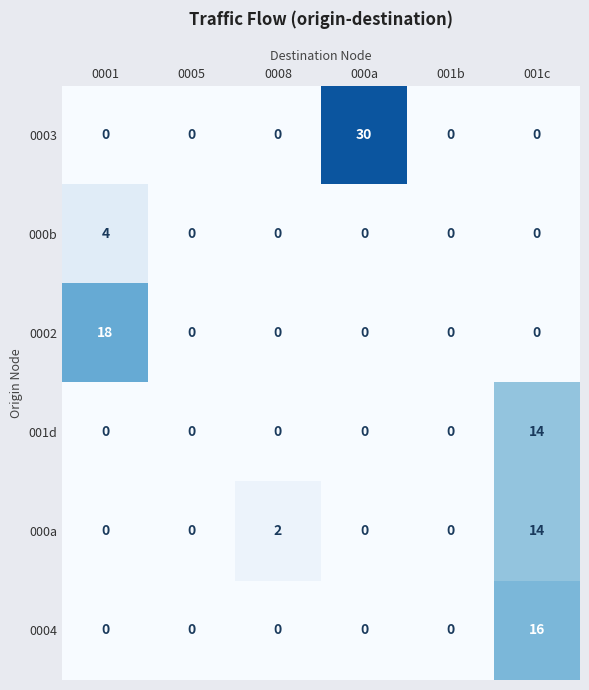

Which series has the largest total across all categories?

0003